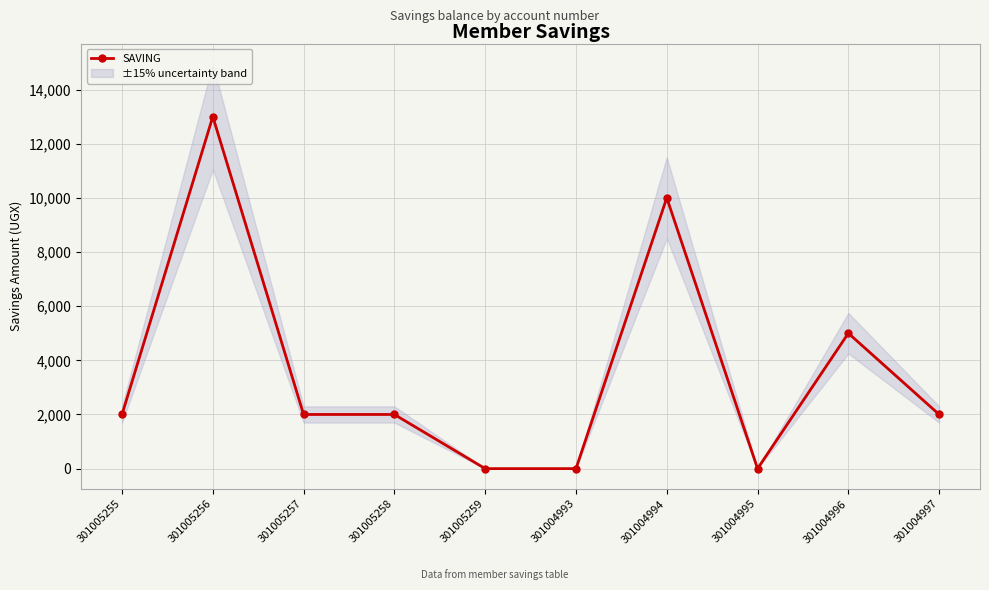

Reading left to right, what are all the values shown in this chart?

301005255=2000	301005256=13000	301005257=2000	301005258=2000	301005259=0	301004993=0	301004994=10000	301004995=0	301004996=5000	301004997=2000